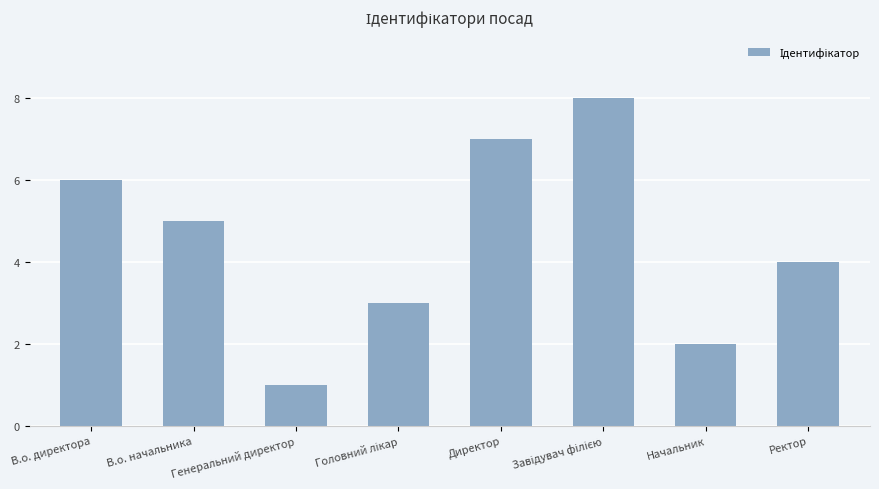

What is the difference between the maximum and minimum values?

7